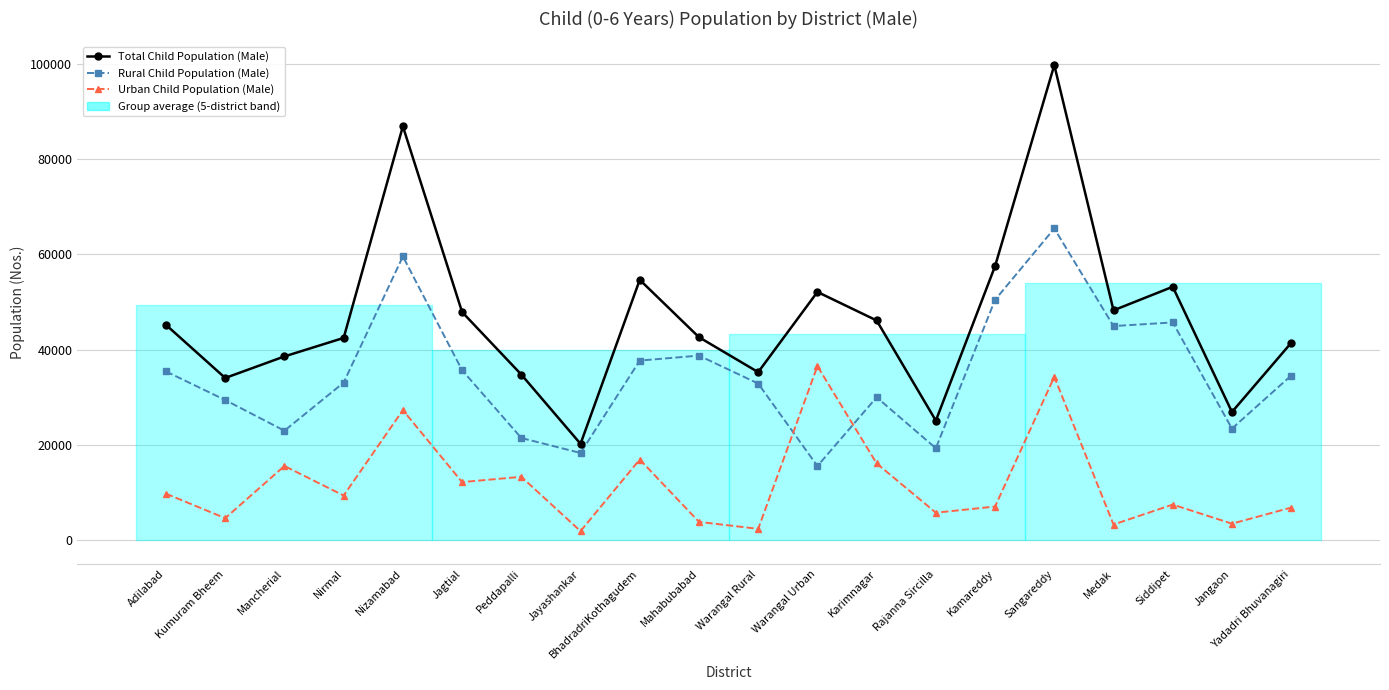

Where is the first local minimum for Urban Child Population (Male)?

Kumuram Bheem